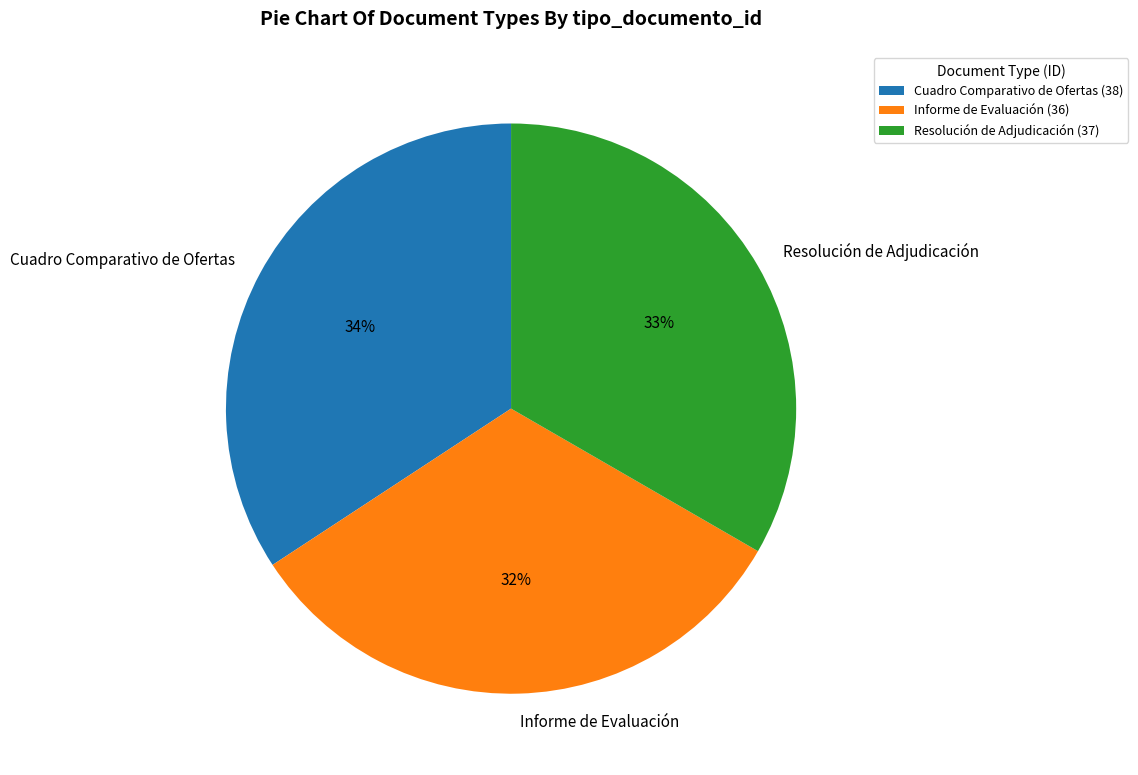

Which category has the smallest portion of the pie?

Informe de Evaluación